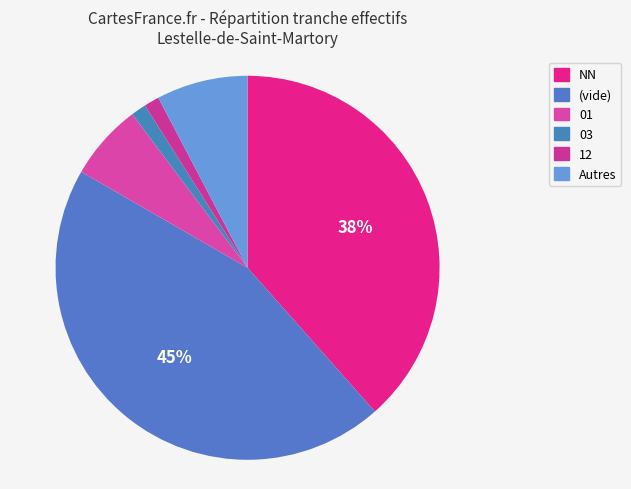

To the nearest percent, what is the difference between the largest and smallest slice percentages?

44%